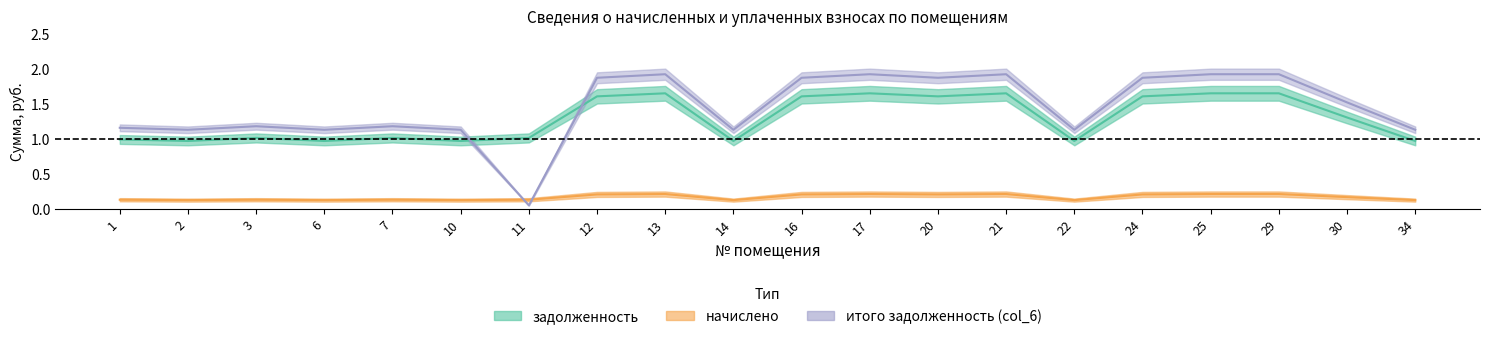

What is the average value of the итого задолженность (col_6) series?

1.4